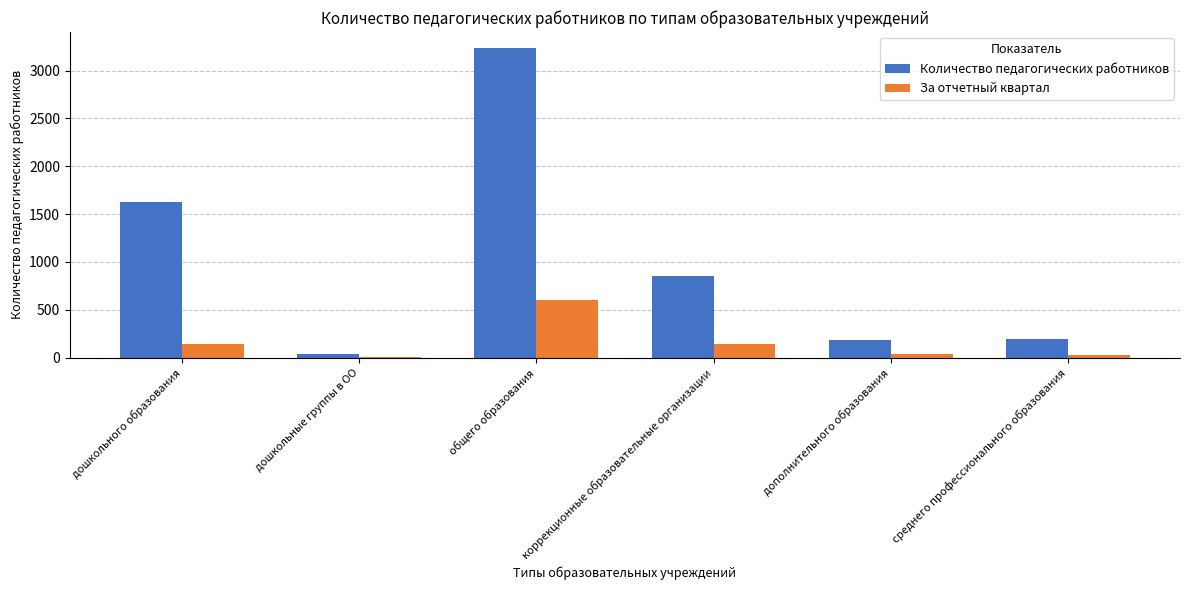

What is the approximate value of За отчетный квартал at коррекционные образовательные организации?

141